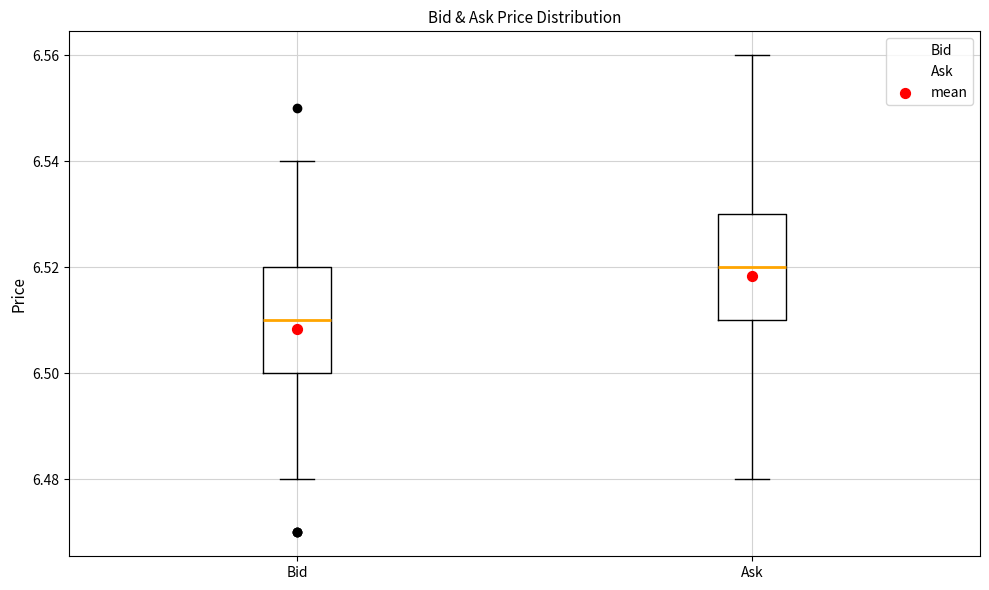

Where is the upper edge of the box for Ask on the y-axis? The values are not printed on the chart, so give them approximately, as read against the axis.

6.53